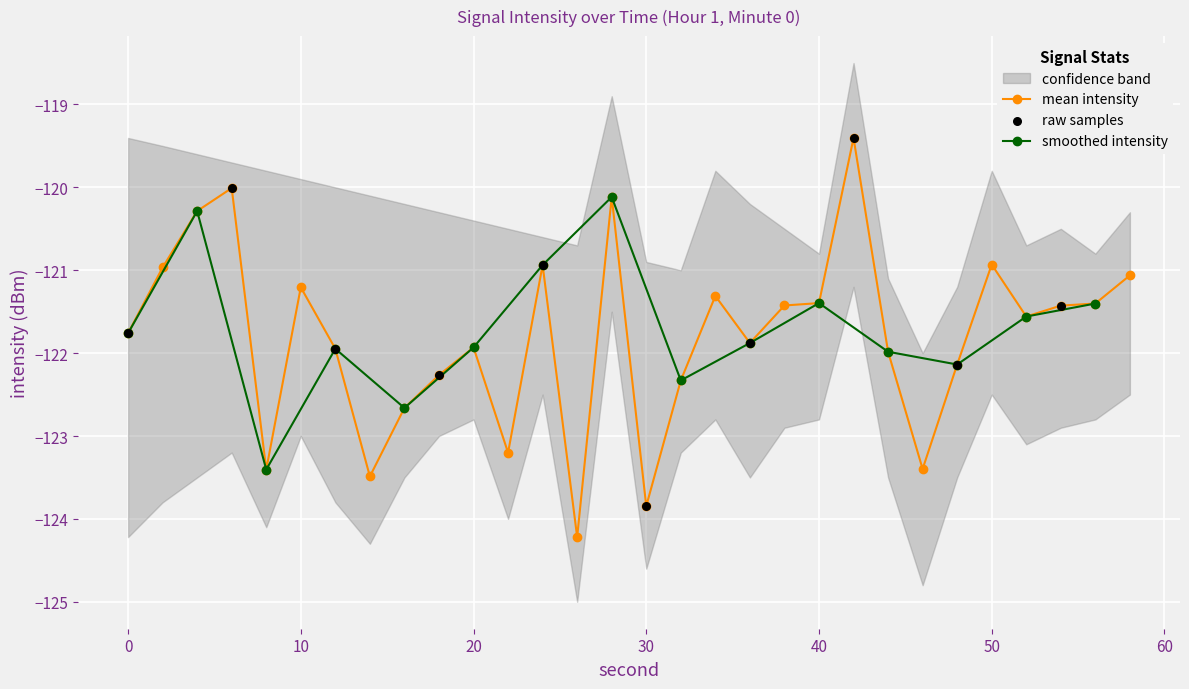

At which category is the sum across all series the highest?

42